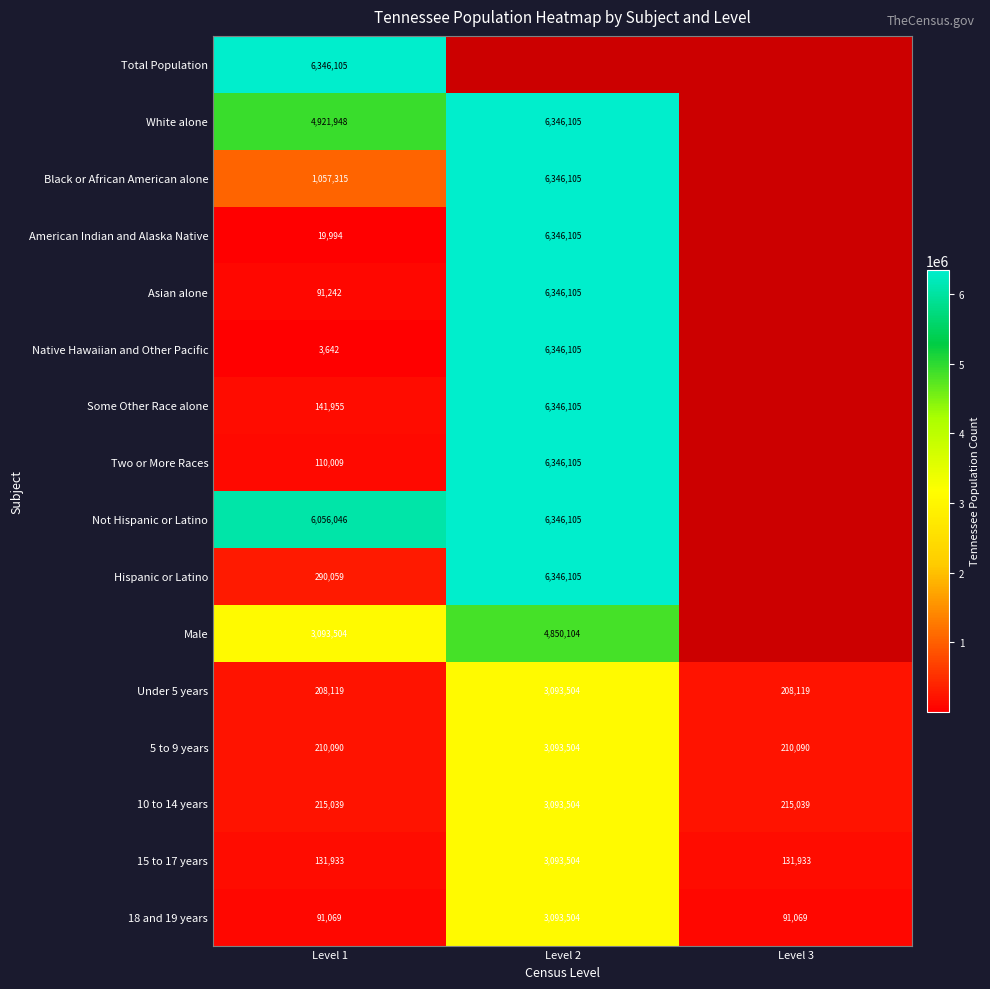

What is the sum of the White alone values at Level 2 and Level 1?

11268053